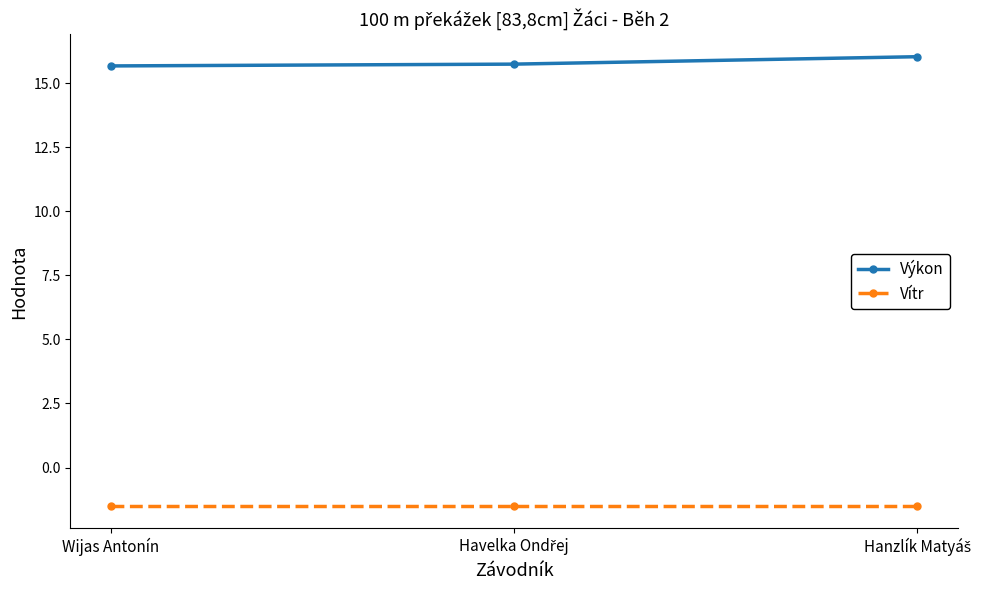

Rank the series by their average value, from highest to lowest.

Výkon, Vítr